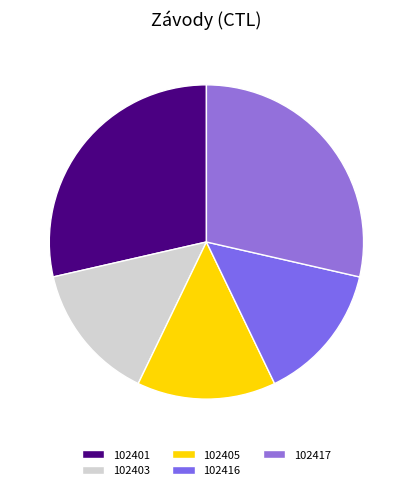

What percentage do 102417 and 102416 together represent?

42.9%